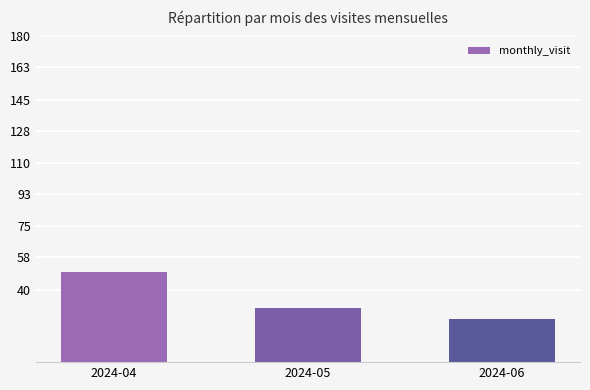

Reading right to left, list all the values displayed in this chart.

24	30	50